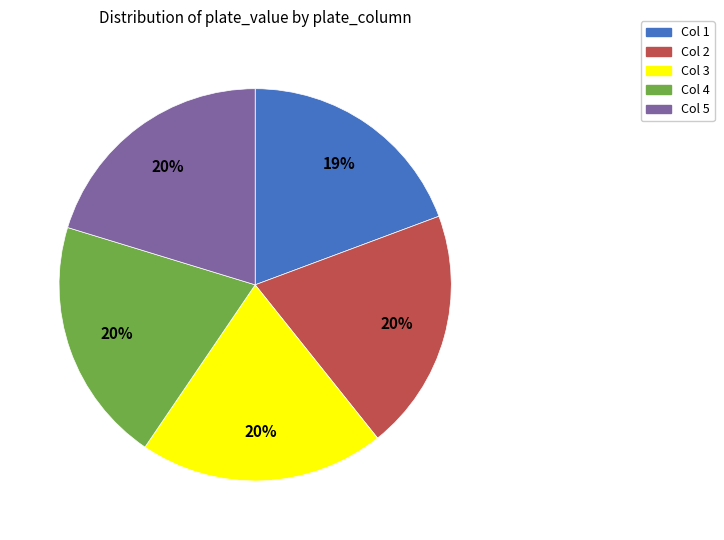

To the nearest percent, what is the difference between the largest and smallest slice percentages?

1%